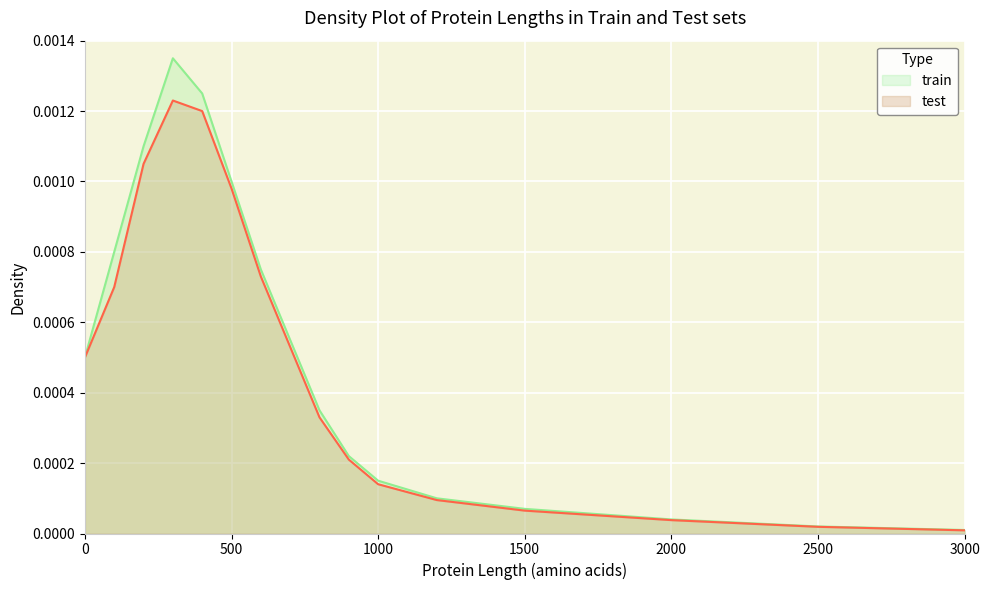

Which series has the largest range (max minus min)?

train